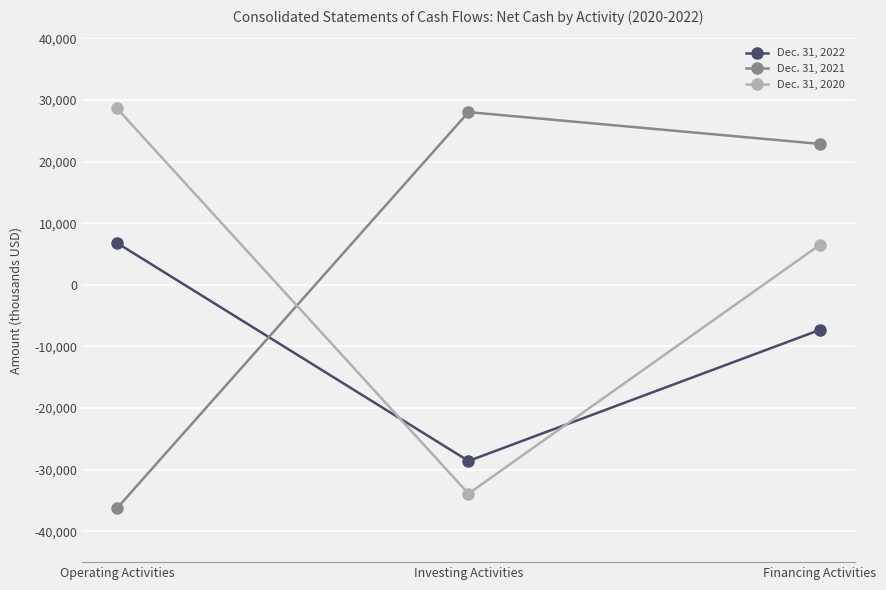

Which series has the largest range (max minus min)?

Dec. 31, 2021